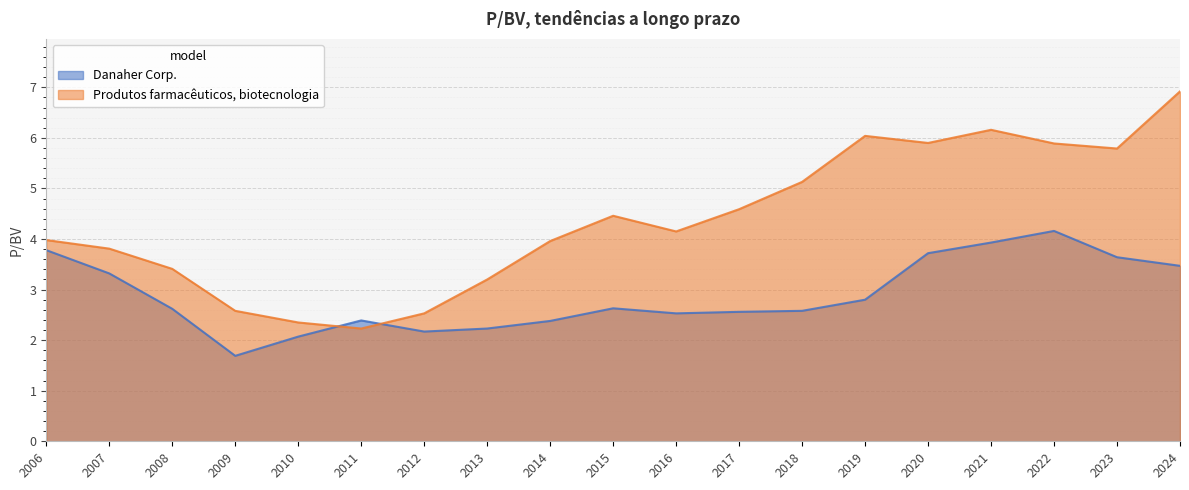

How many values in the Produtos farmacêuticos, biotecnologia series exceed 4?

10